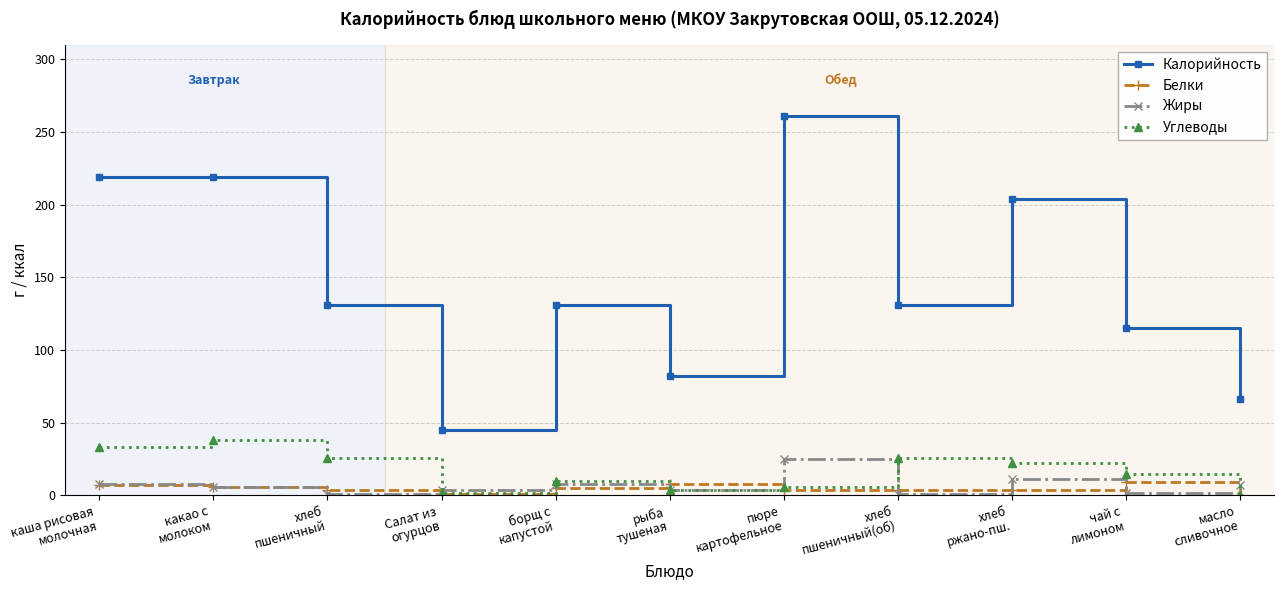

What is the value of the Углеводы point at the 8th from the left?

26